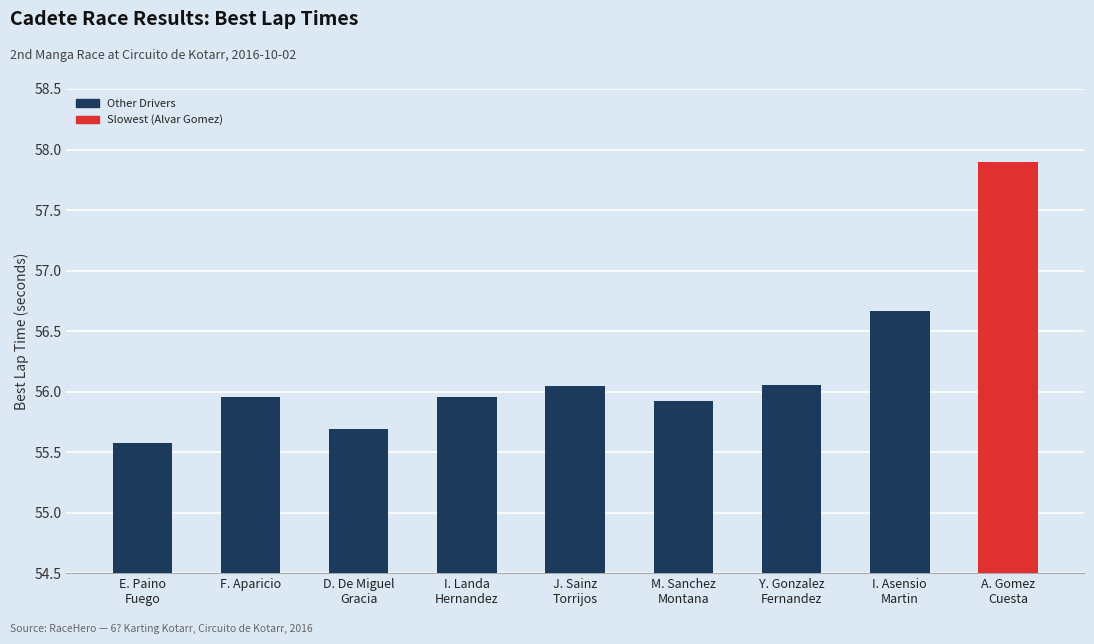

Approximately how many times larger is the value at I. Landa
Hernandez compared to Y. Gonzalez
Fernandez?

1.0